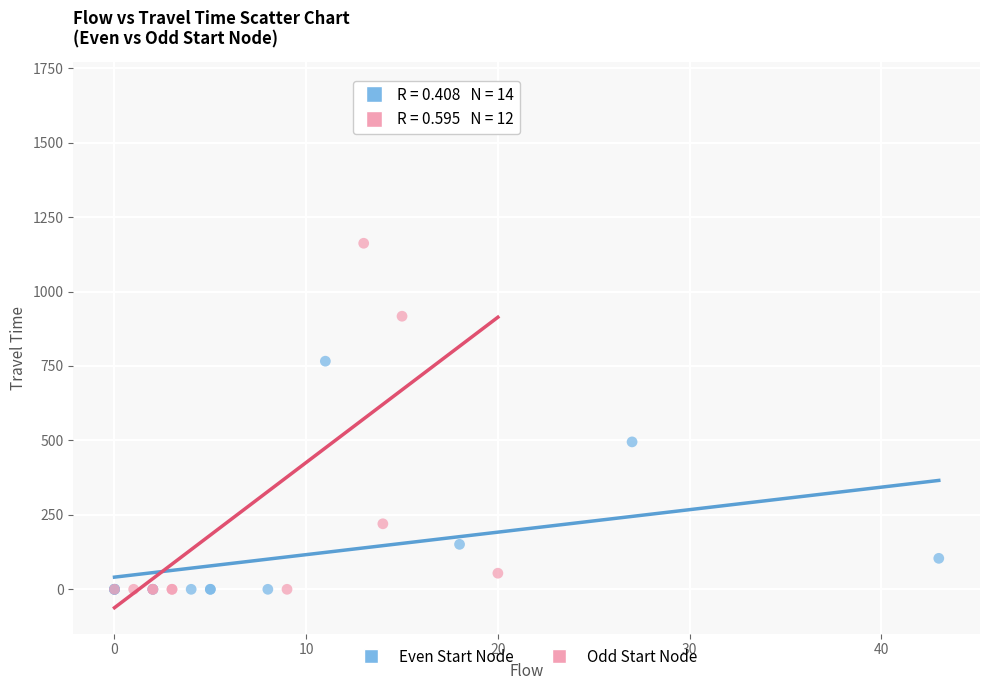

Which series has the largest Y range (max minus min)?

Odd Start Node